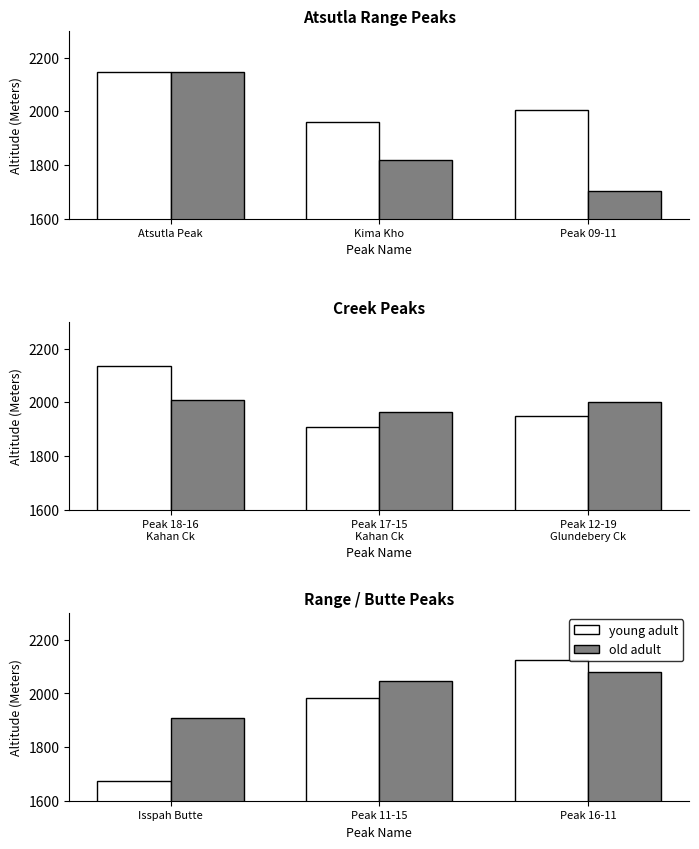

Rank the series by their maximum value, from highest to lowest.

young adult, old adult